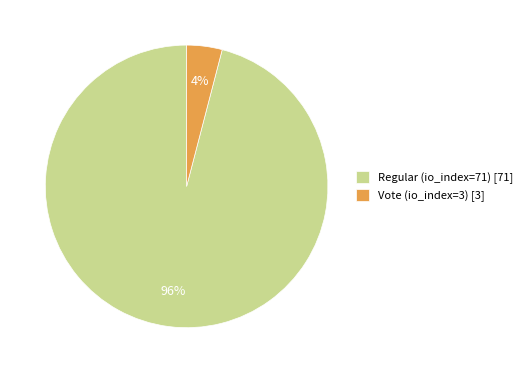

The Vote (io_index=3) slice represents 19% of the pie. True or false?

False